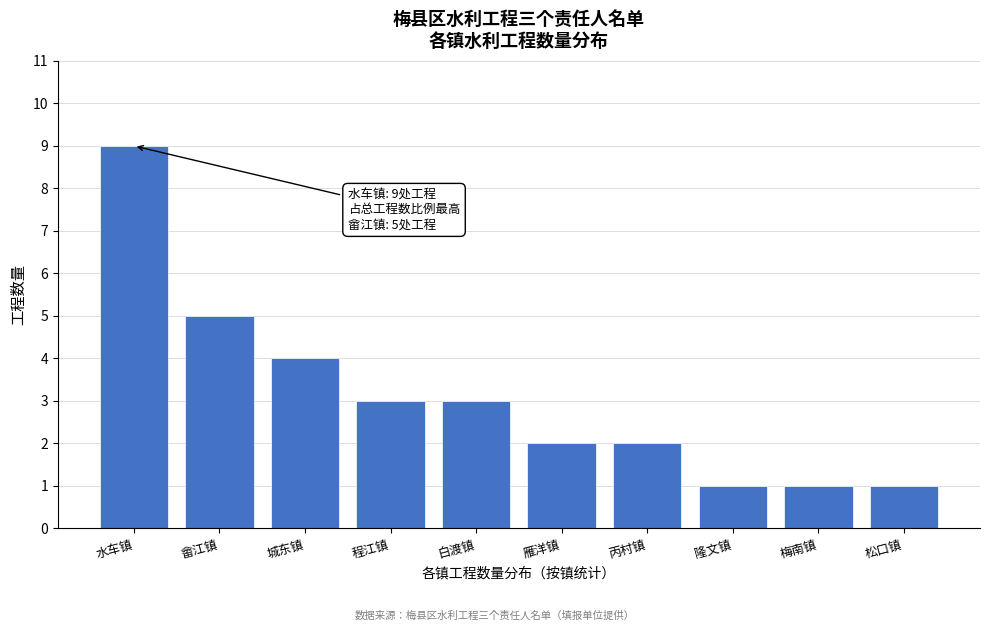

Reading left to right, extract all data points from this chart.

9	5	4	3	3	2	2	1	1	1